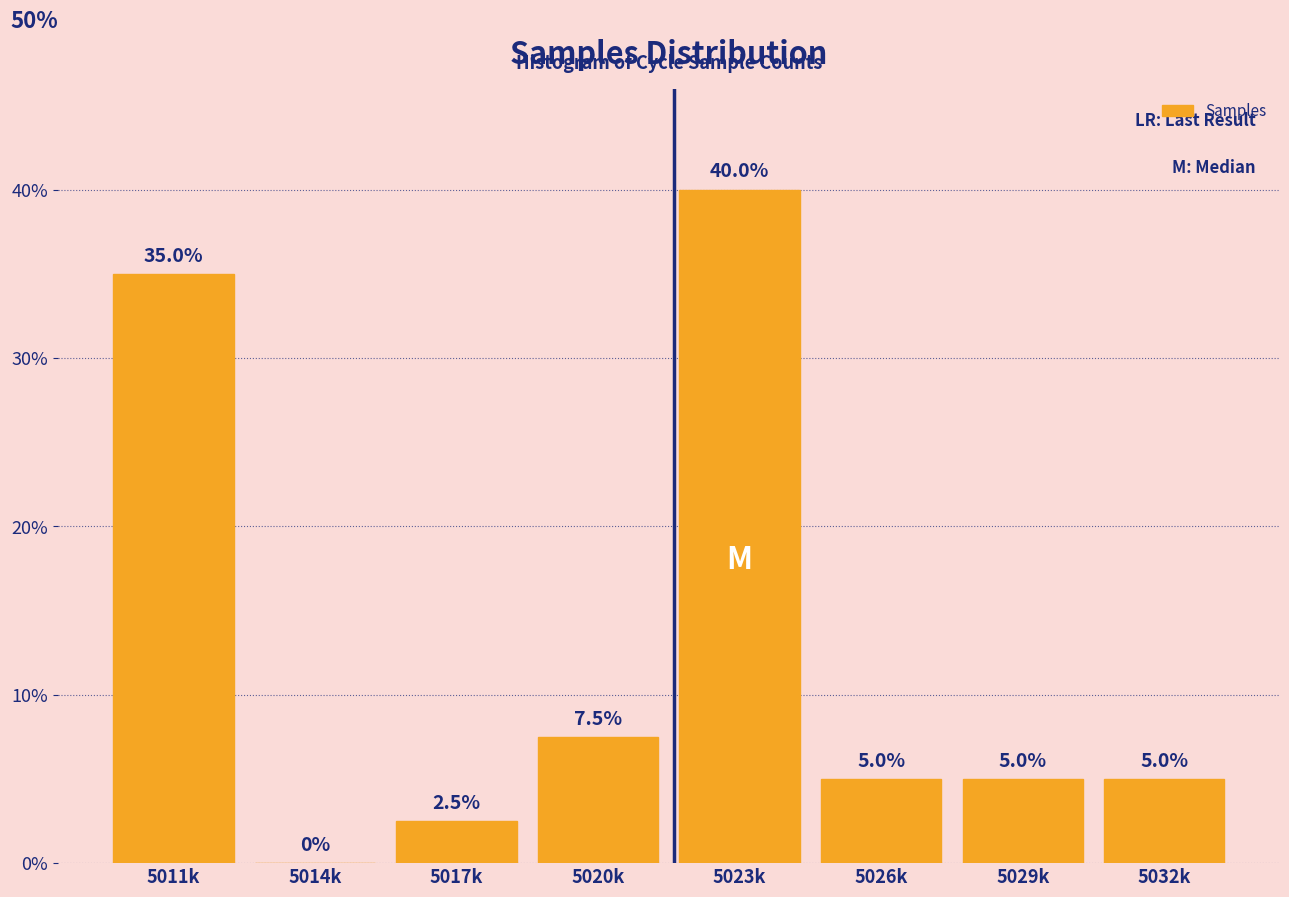

Reading left to right, list all the values displayed in this chart.

5011k=35.0	5014k=0.0	5017k=2.5	5020k=7.5	5023k=40.0	5026k=5.0	5029k=5.0	5032k=5.0